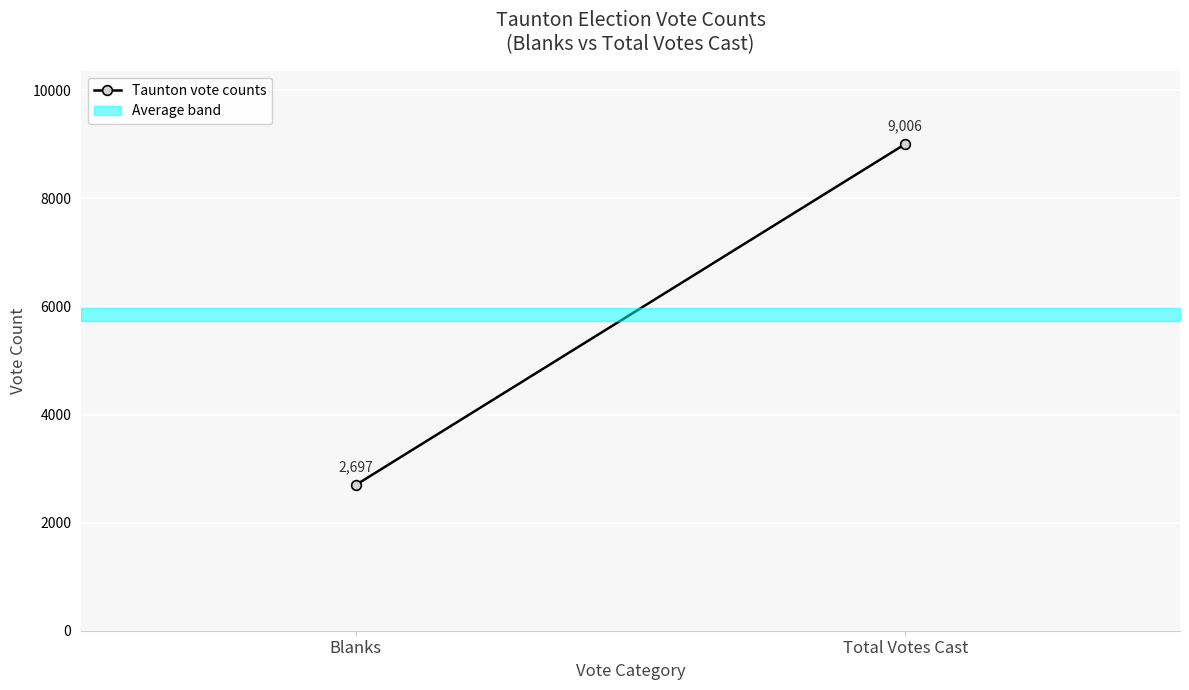

What is the greatest value displayed?

9006